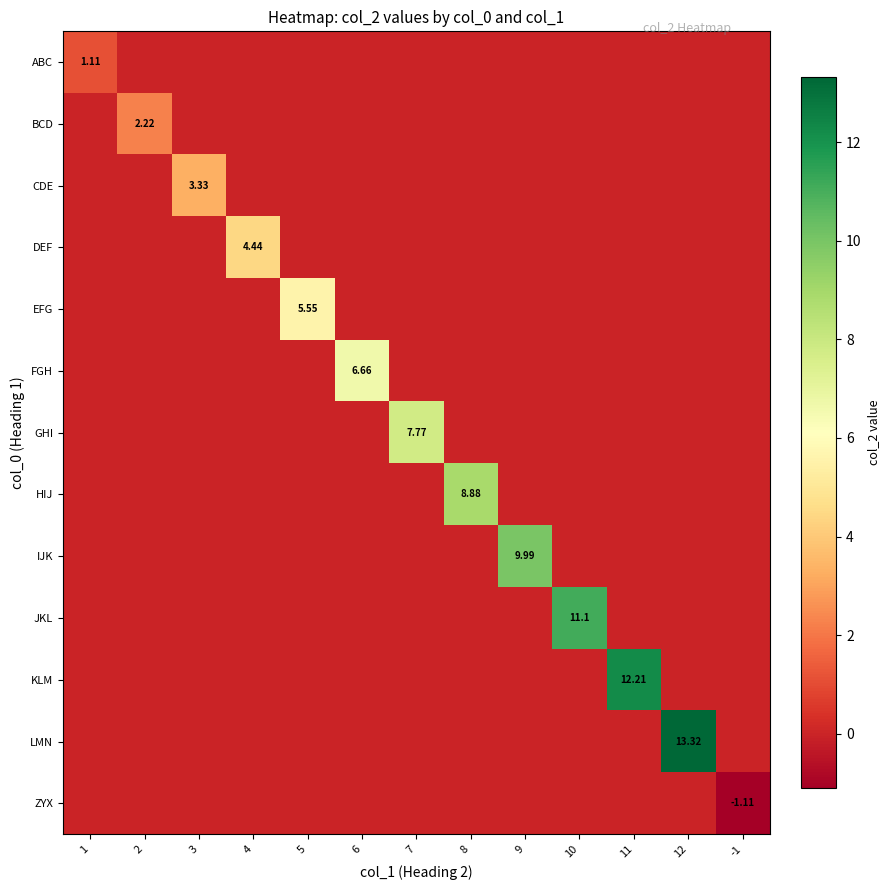

At how many categories does at least one series exceed 3?

10